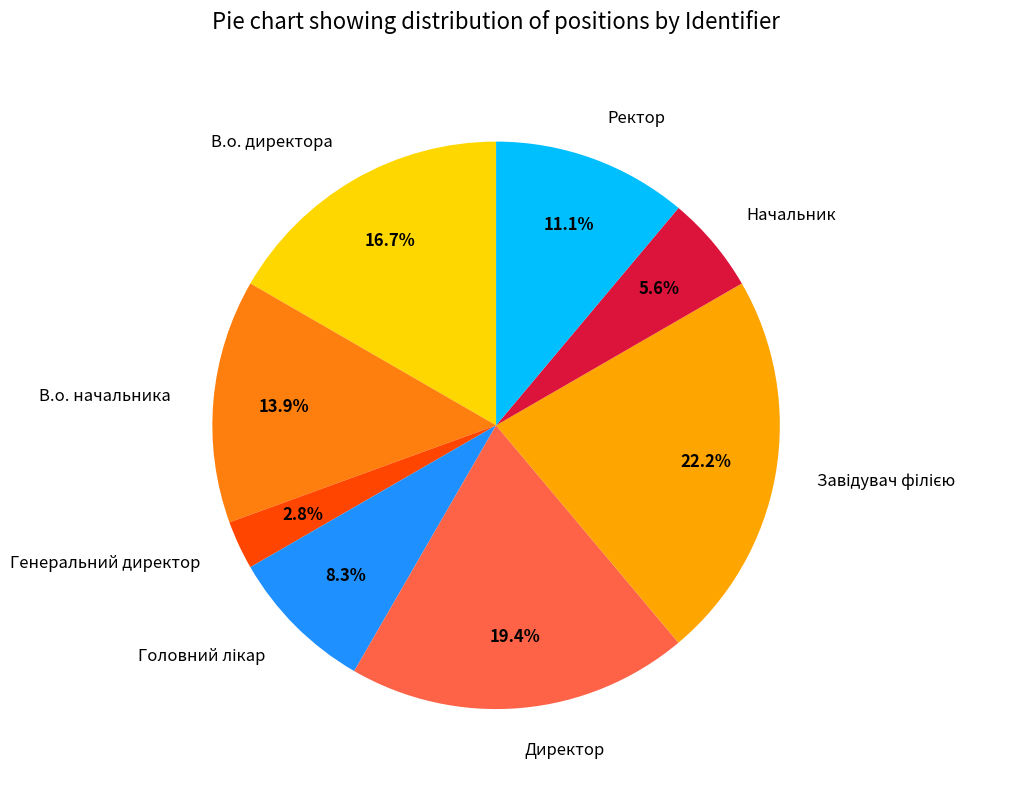

How many slices are in this pie chart?

8